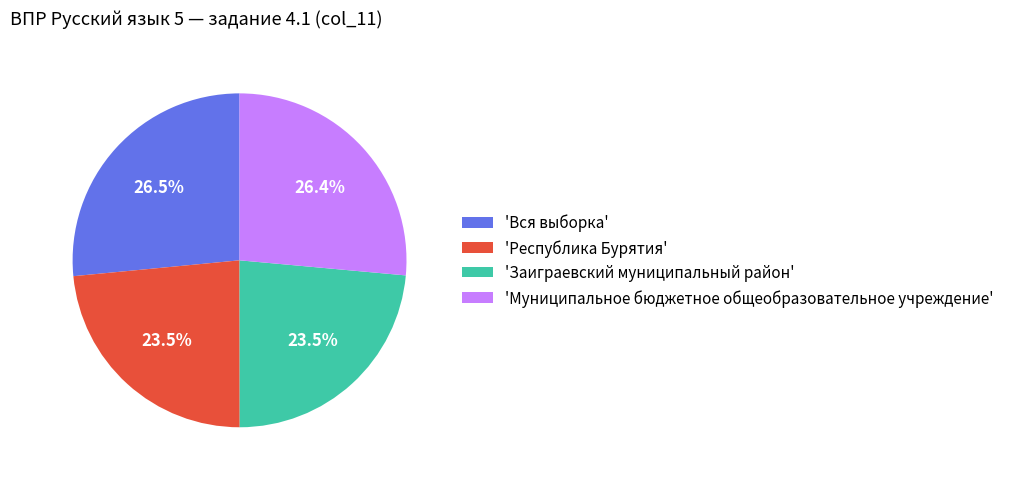

Between 'Республика Бурятия' and 'Муниципальное бюджетное общеобразовательное учреждение', which is larger?

'Муниципальное бюджетное общеобразовательное учреждение'